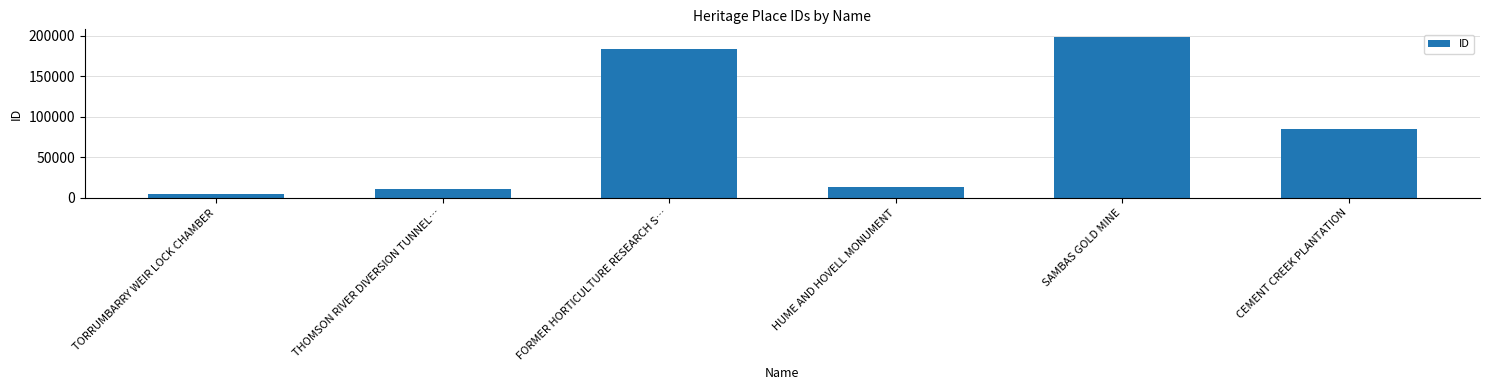

What is the difference between the values at TORRUMBARRY WEIR LOCK CHAMBER and THOMSON RIVER DIVERSION TUNNEL…?

6132